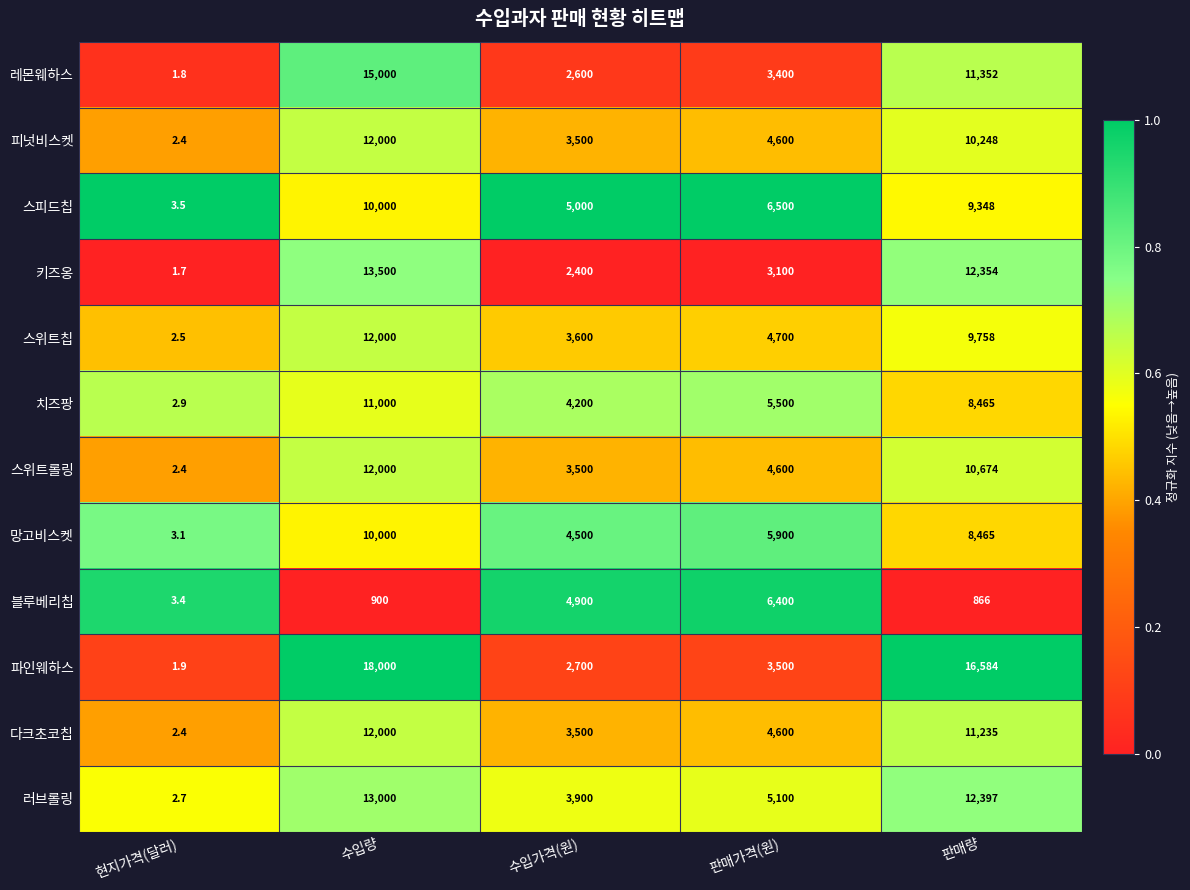

List the labels in order of 블루베리칩 value, largest first.

판매가격(원), 수입가격(원), 수입량, 판매량, 현지가격(달러)